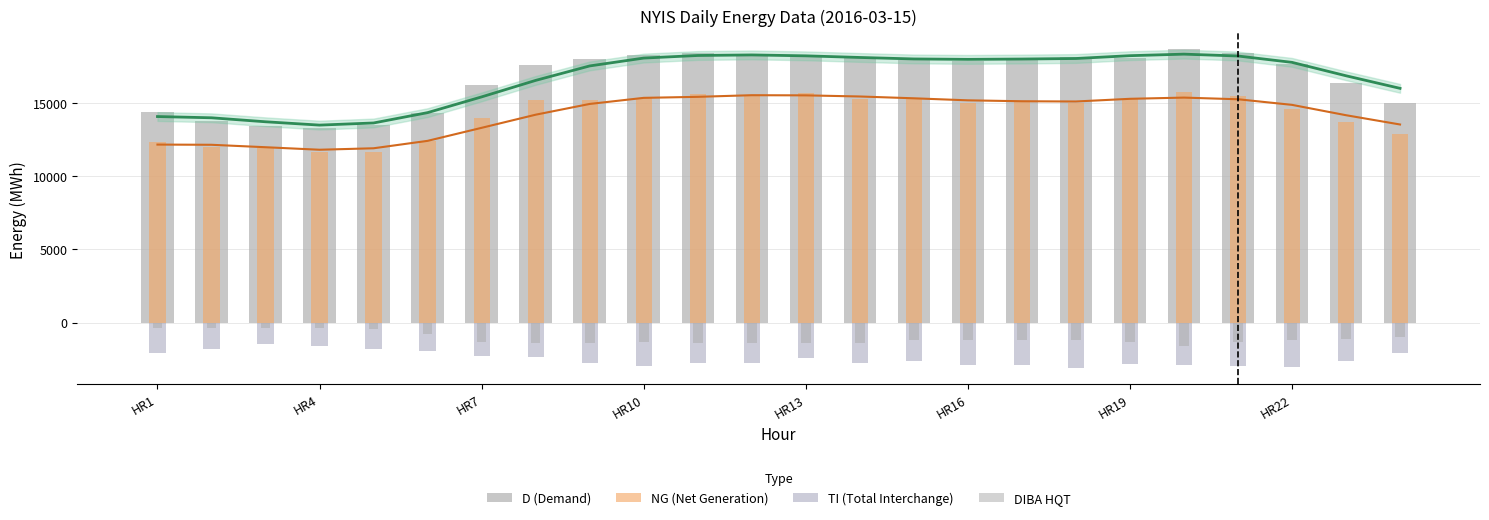

Rank the series by their maximum value, from highest to lowest.

D (Demand), NG (Net Generation), DIBA HQT, TI (Total Interchange)